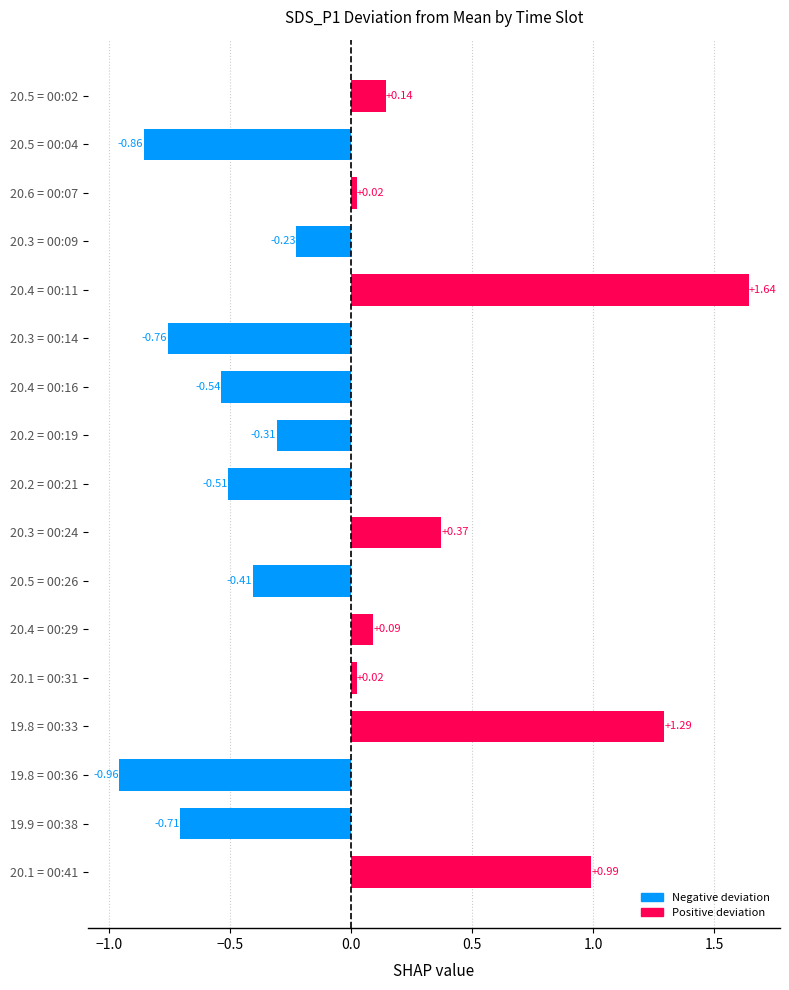

What is the difference between the maximum and second lowest values?

2.5